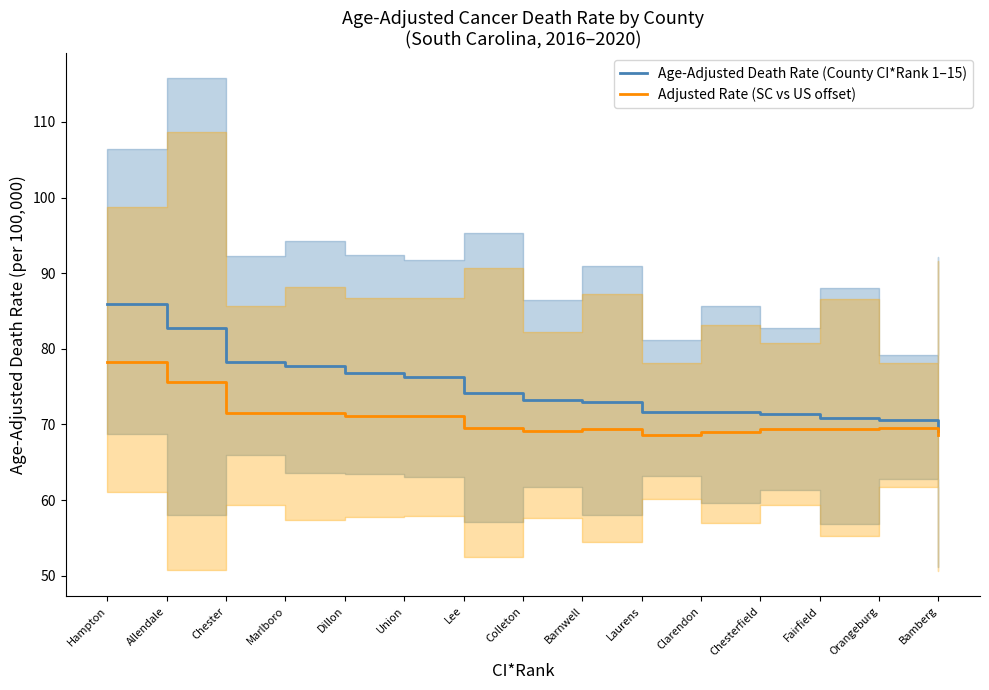

True or false: Age-Adjusted Death Rate (County CI*Rank 1–15) and Adjusted Rate (SC vs US offset) cross at least once.

False